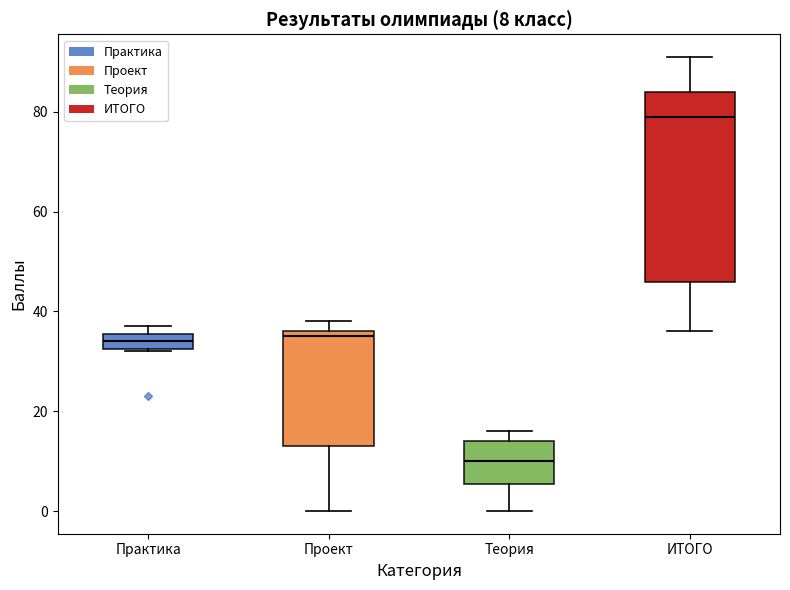

Which box has the highest median line?

ИТОГО